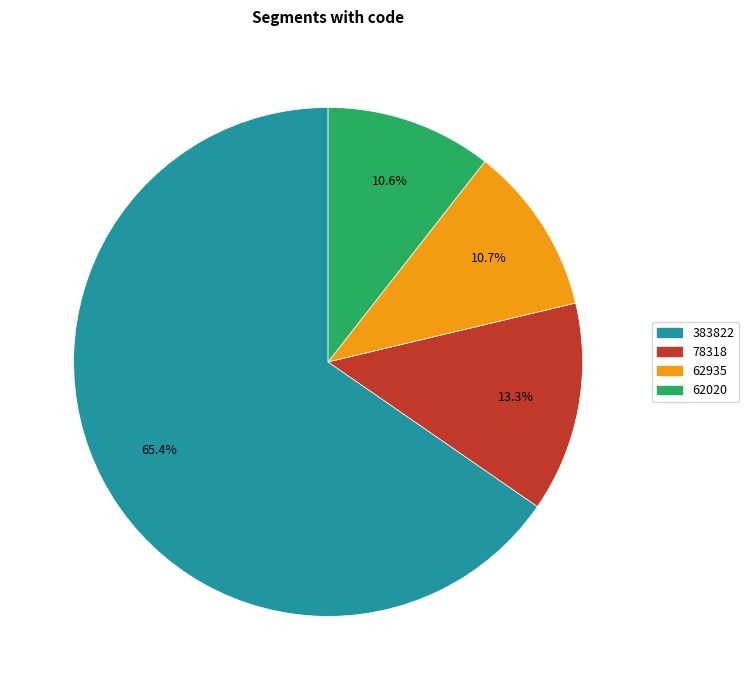

What is the ratio of the value at 62935 to the value at 383822?

0.2